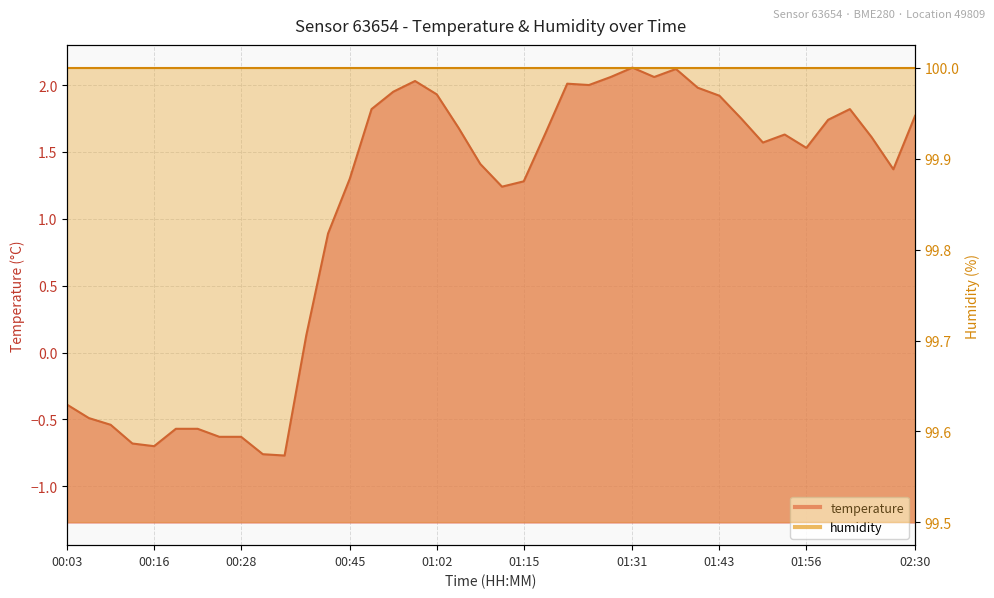

How many interior local peaks (higher than both neighbors) does the data have?

6